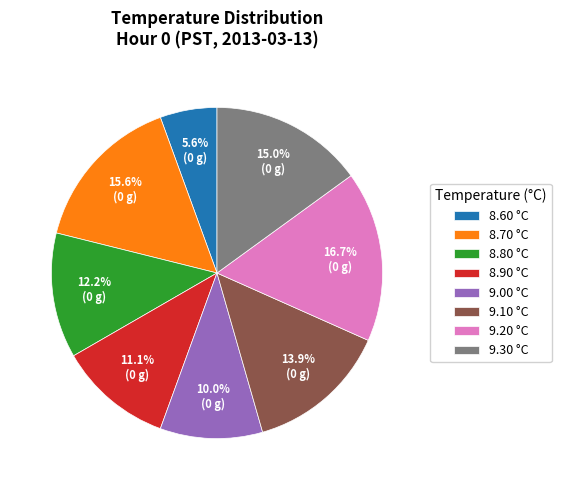

What is the largest slice in the pie chart?

9.20 °C